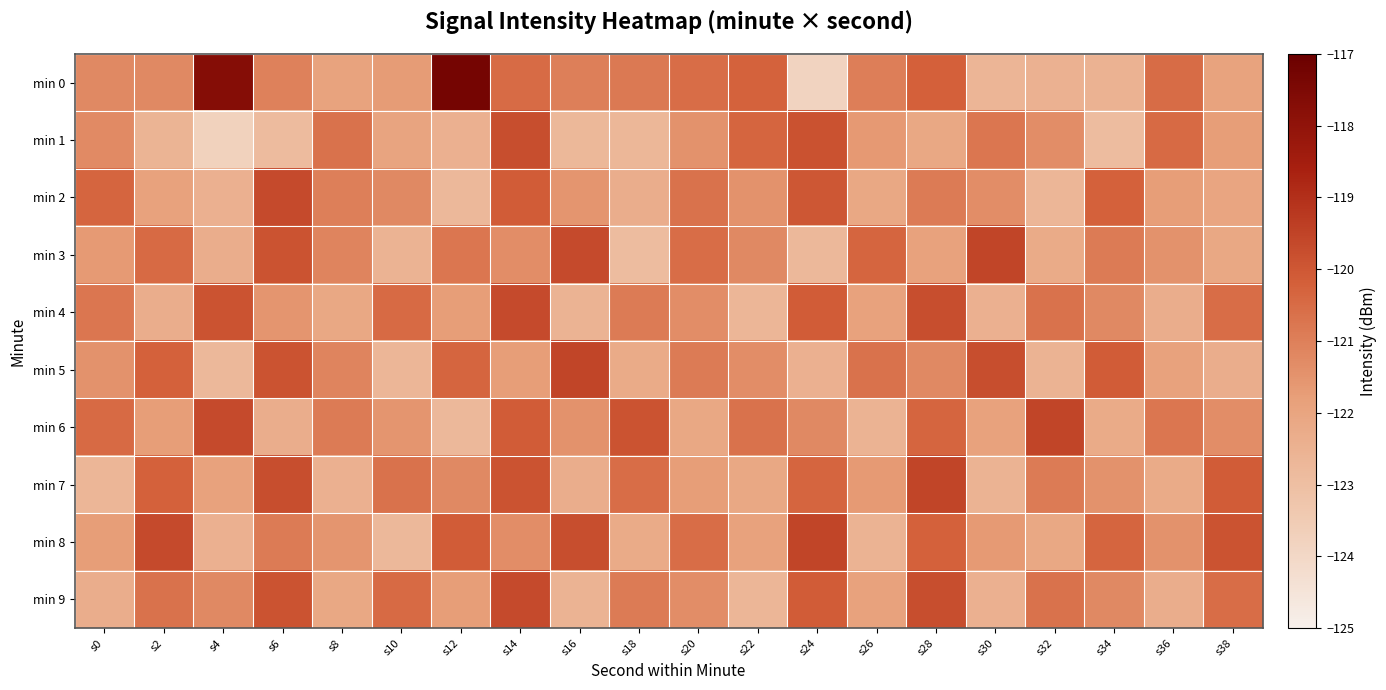

What is the spread (max minus min) of values at s6?

3.2